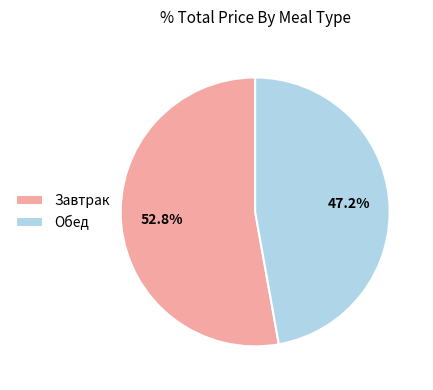

Which category accounts for the majority?

Завтрак